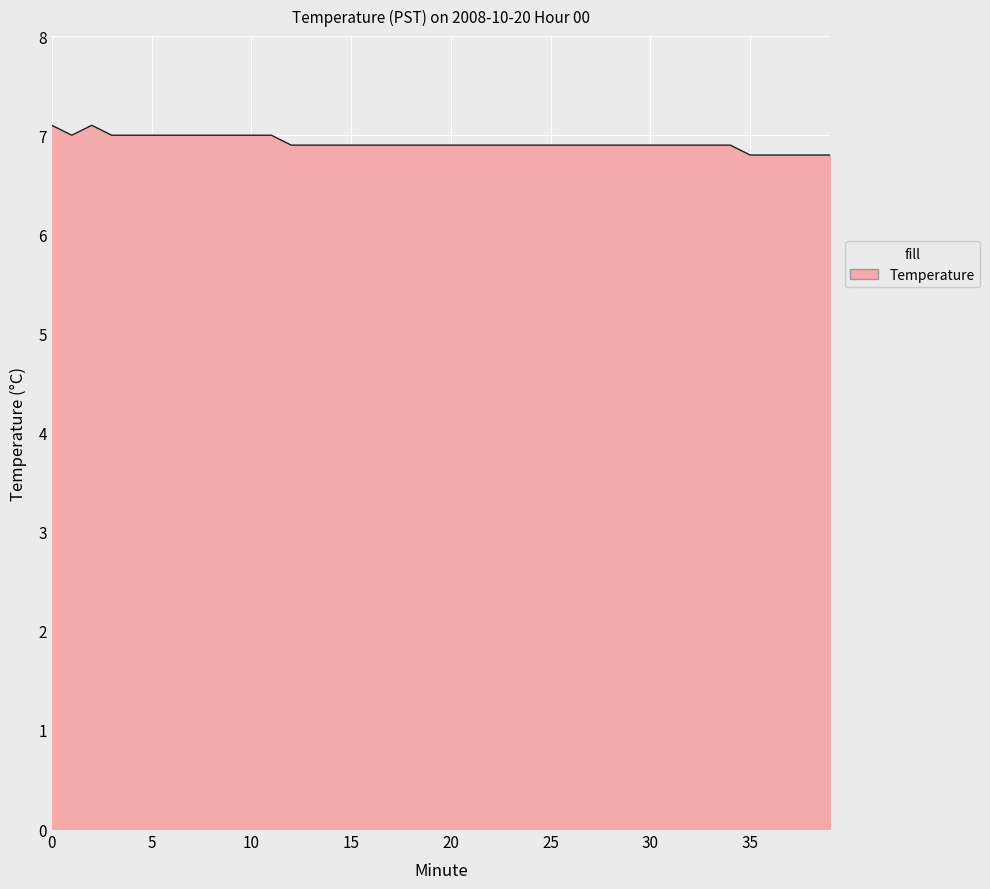

What is the minimum value shown in the chart?

6.8